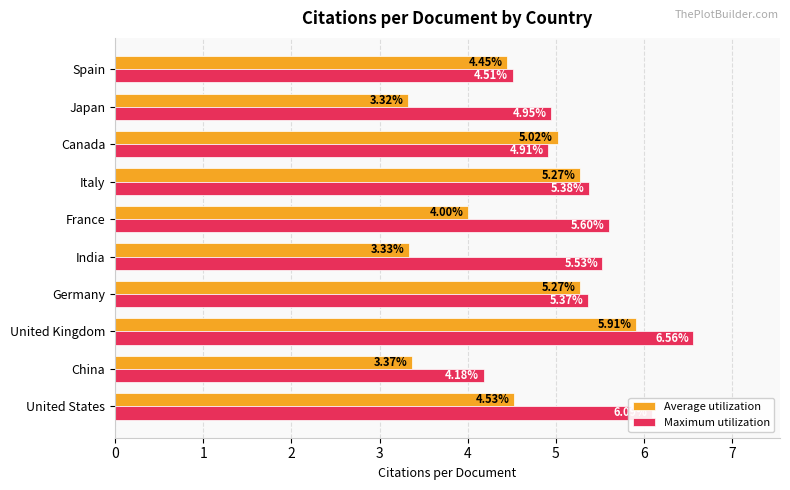

List the series in order of their overall mean, lowest first.

Average utilization, Maximum utilization